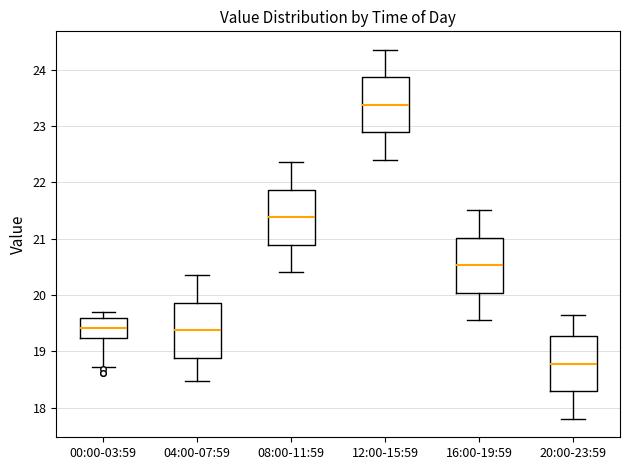

Where is the lower edge of the box for 12:00-15:59 on the y-axis? The values are not printed on the chart, so give them approximately, as read against the axis.

22.9